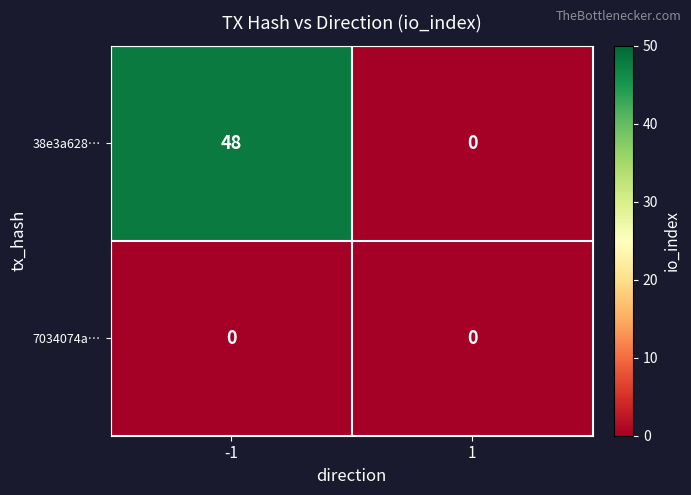

How many data points does each series have?

2